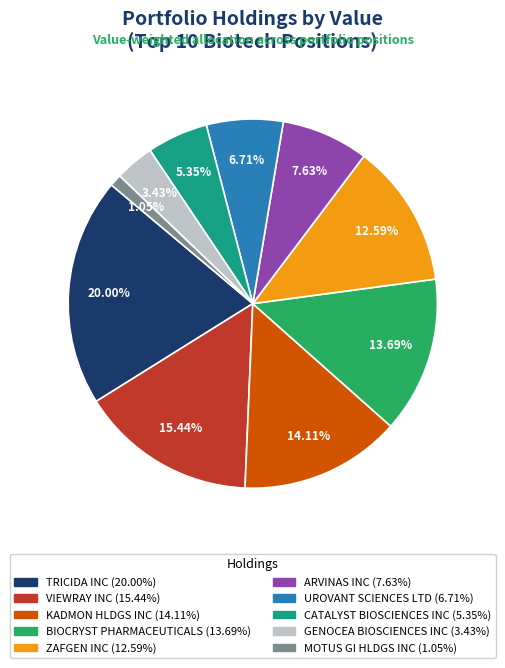

Combined, do UROVANT SCIENCES LTD and CATALYST BIOSCIENCES INC account for over 50%?

No